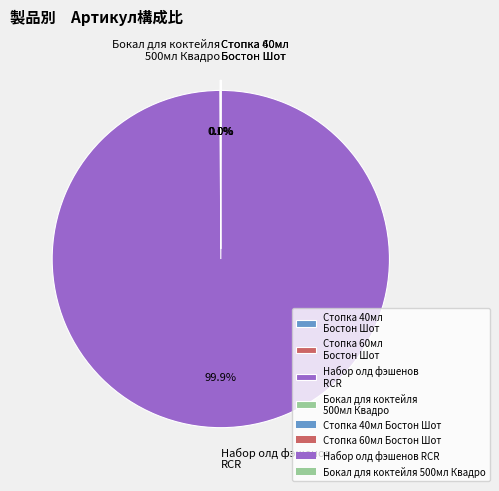

What portion of the pie excludes Набор олд фэшенов RCR?

0.1%